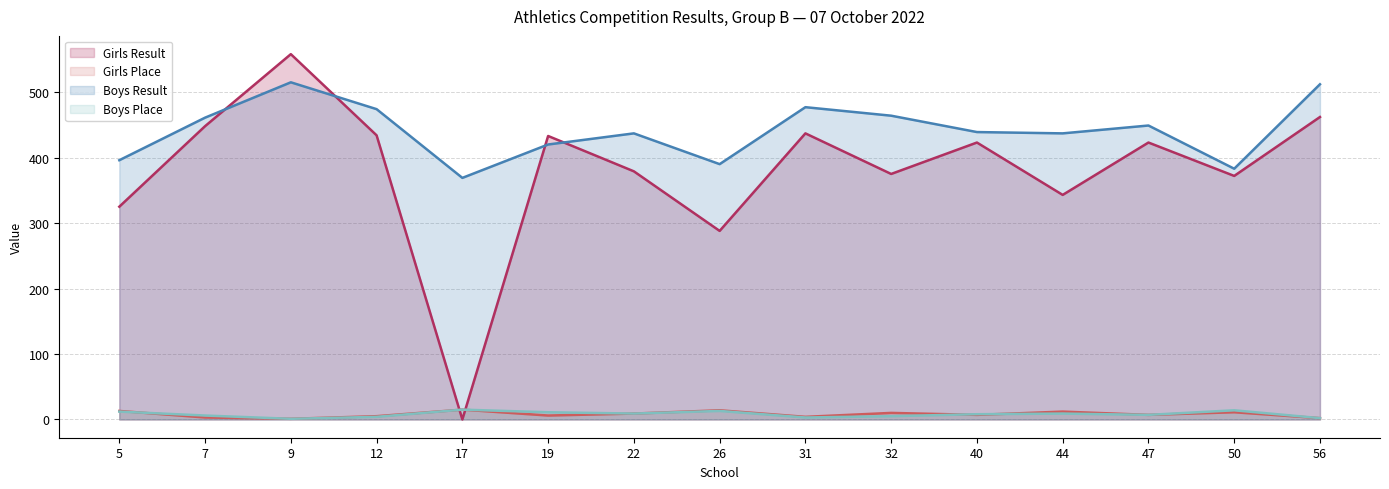

Where do Girls Result and Boys Result first cross each other?

7 and 9